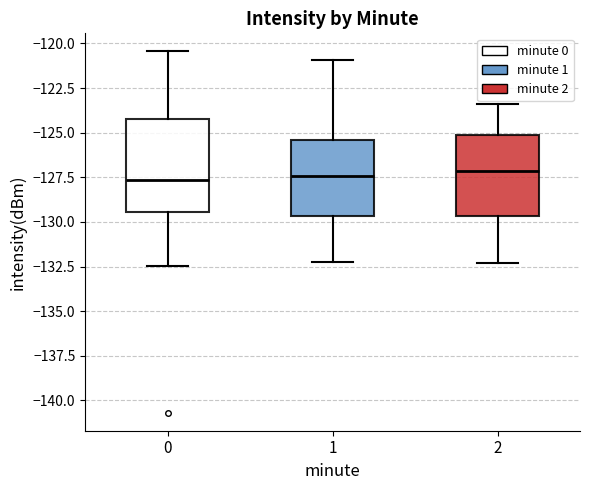

Reading left to right, read every box against the y-axis: the position of its median line, the range the box covers, and the ends of its whiskers. The values are not printed on the chart, so give them approximately, as read against the axis.

0: median -127.5, box -129.5 to -124.0, whiskers -132.5 to -120.5
1: median -127.5, box -129.5 to -125.5, whiskers -132.0 to -121.0
2: median -127.0, box -129.5 to -125.0, whiskers -132.5 to -123.5